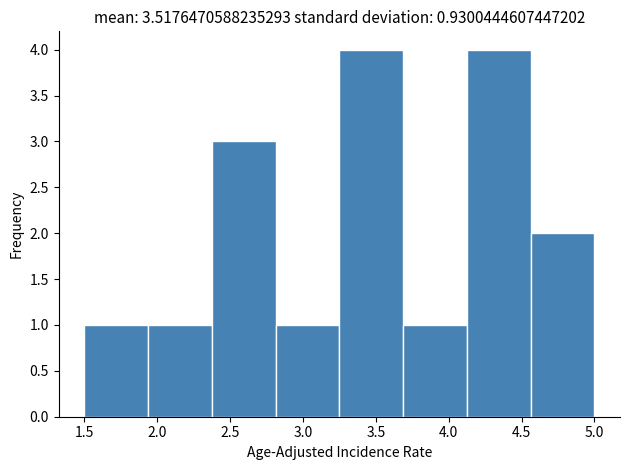

What is the height of the bar covering 2.80 to 3.25 on the x-axis? Neither the bar edges nor the heights are printed on the chart, so give them approximately, as read against the axes.

1